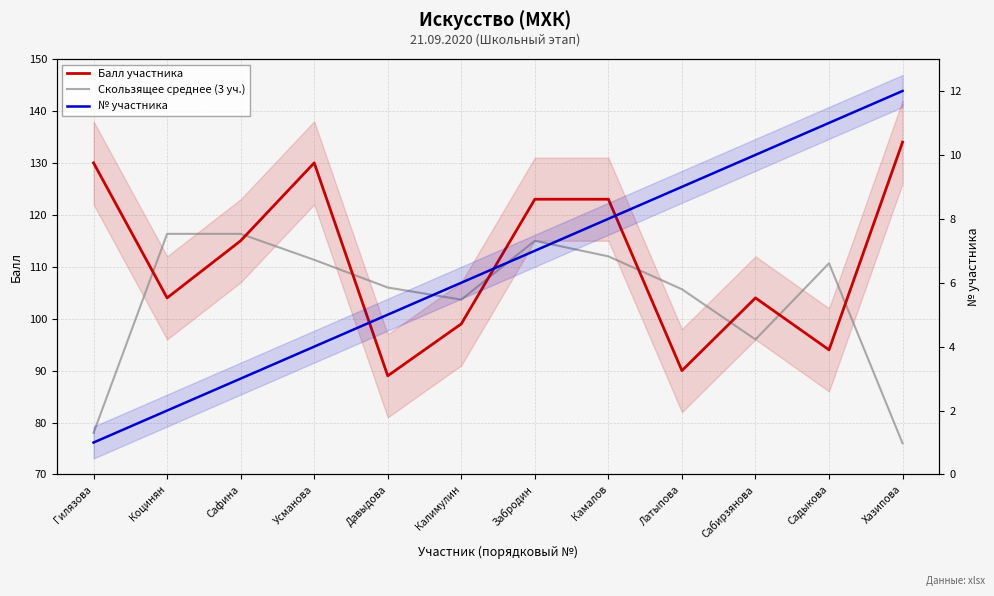

What are all the series names shown in the legend?

Балл участника, Скользящее среднее (3 уч.), № участника